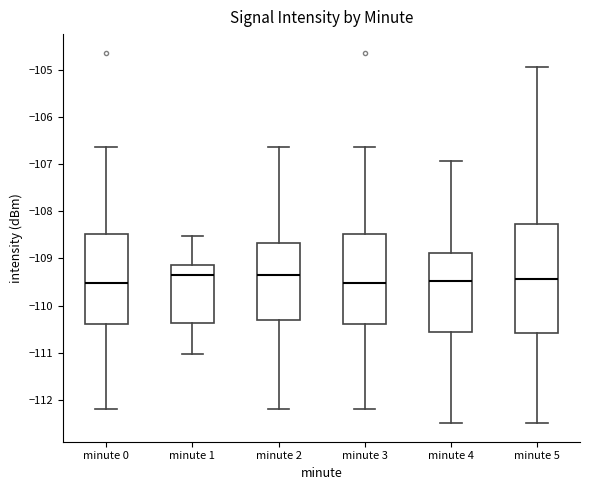

Which box is the tallest, from its lower edge to its upper edge?

minute 5